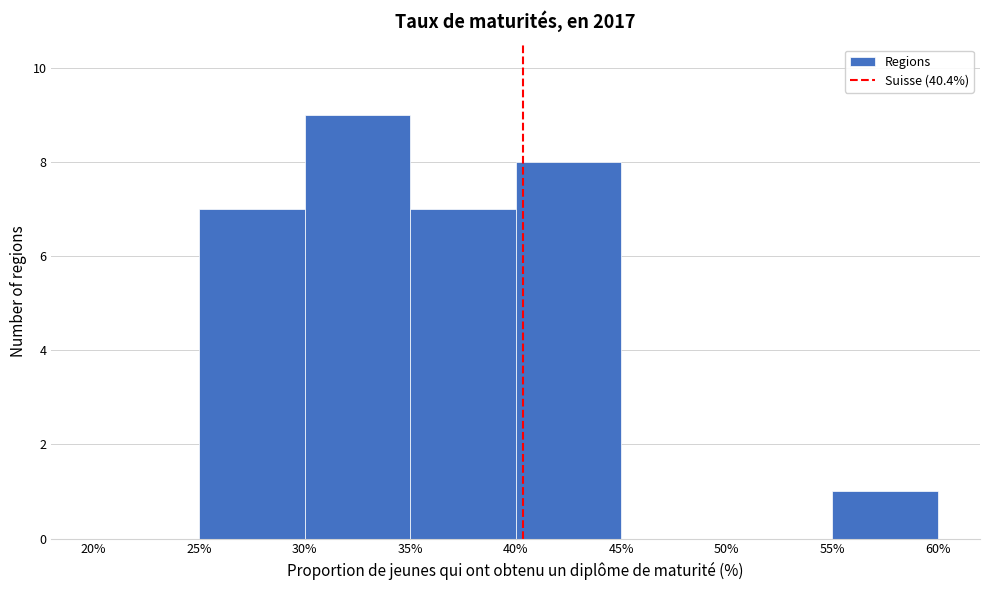

Reading left to right, list every bar in this chart as the range it spans on the x-axis followed by its height. The values are not printed on the chart, so give them approximately, as read against the axis.

20% to 25%: 0
25% to 30%: 7
30% to 35%: 9
35% to 40%: 7
40% to 45%: 8
45% to 50%: 0
50% to 55%: 0
55% to 60%: 1